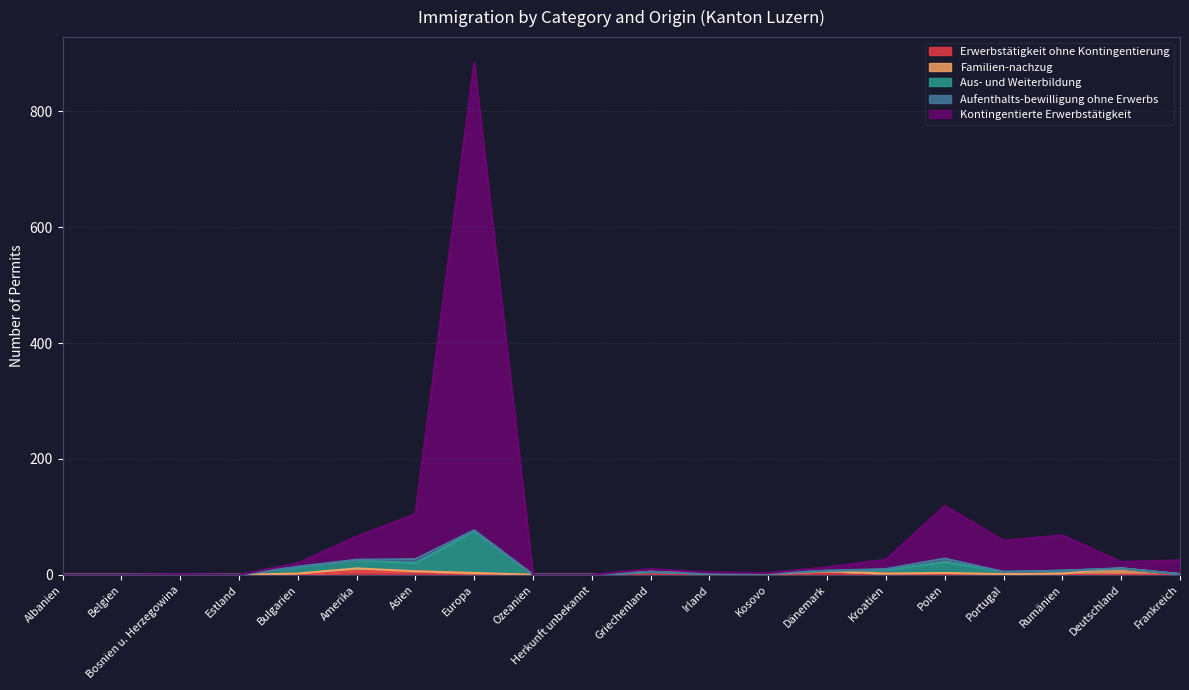

Is the value of Kontingentierte Erwerbstätigkeit at Bosnien u. Herzegowina greater than the value of Aus- und Weiterbildung at Kosovo?

No